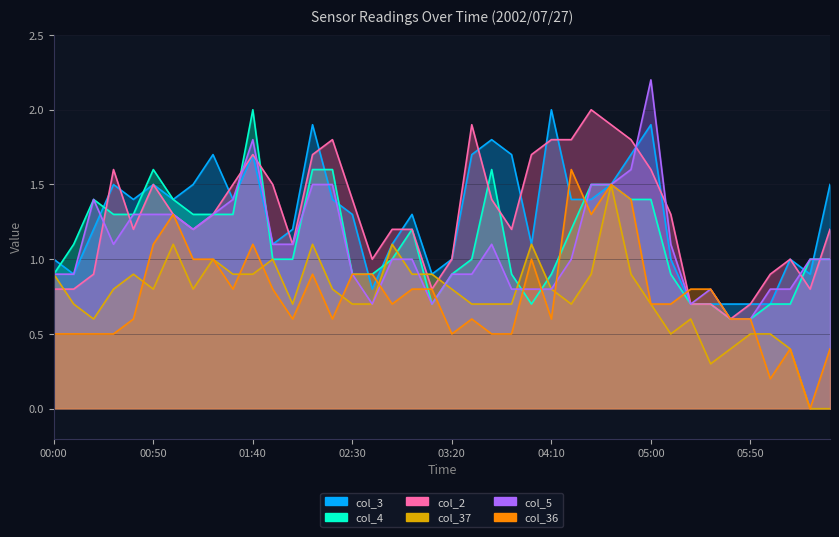

The value of col_37 at 03:50 is 0.7. True or false?

True